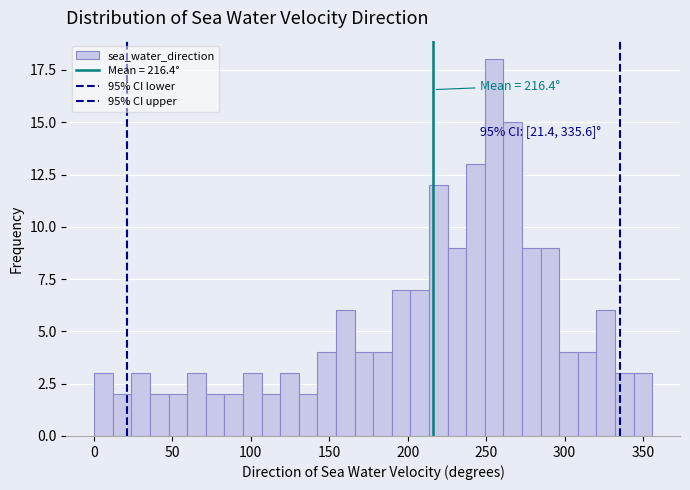

Around what value on the x-axis is the tallest bar? Give the approximate position of its centre, as read against the axis.

255